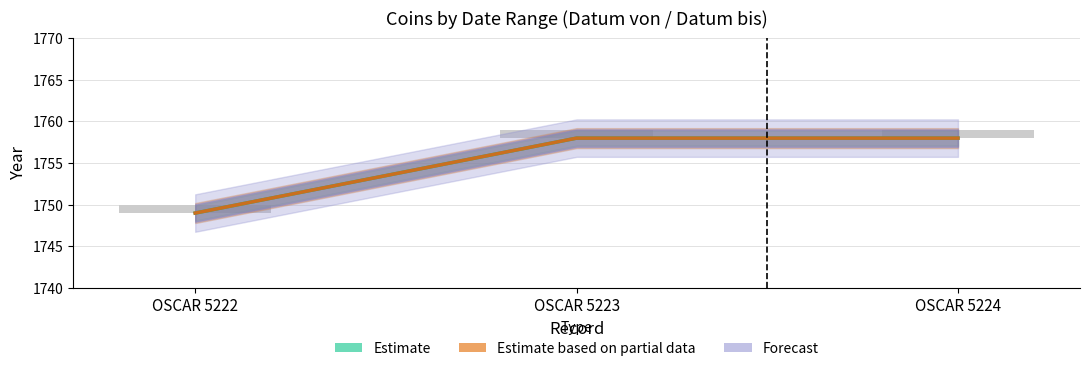

Reading left to right, transcribe all the data shown in this chart.

Datum von: 1749	1758	1758
Datum bis: 1749	1758	1758